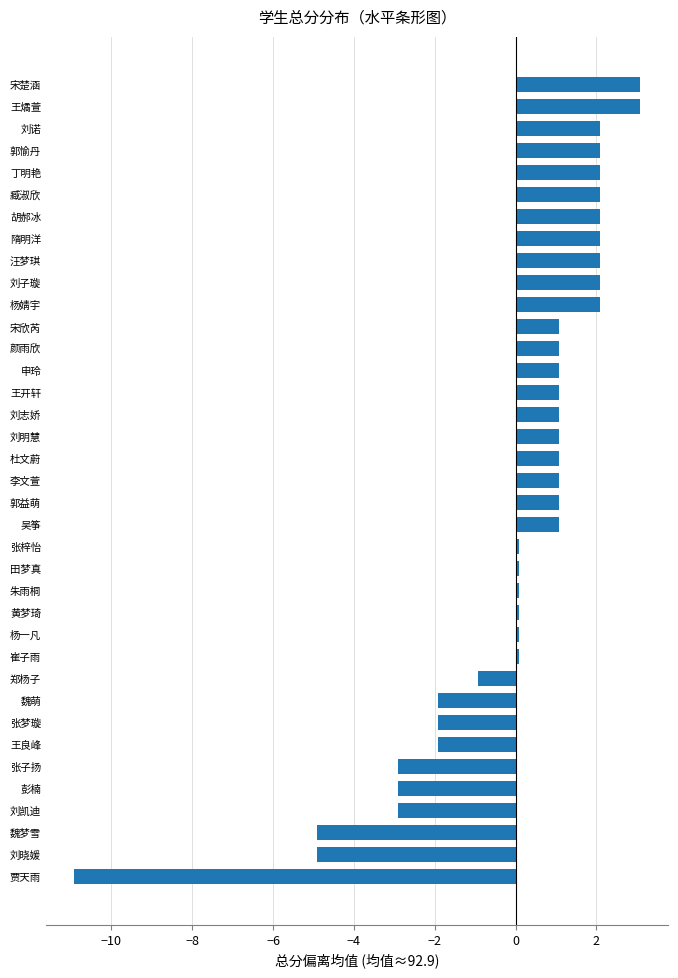

True or false: the data shows 1.2 at 刘诺.

False